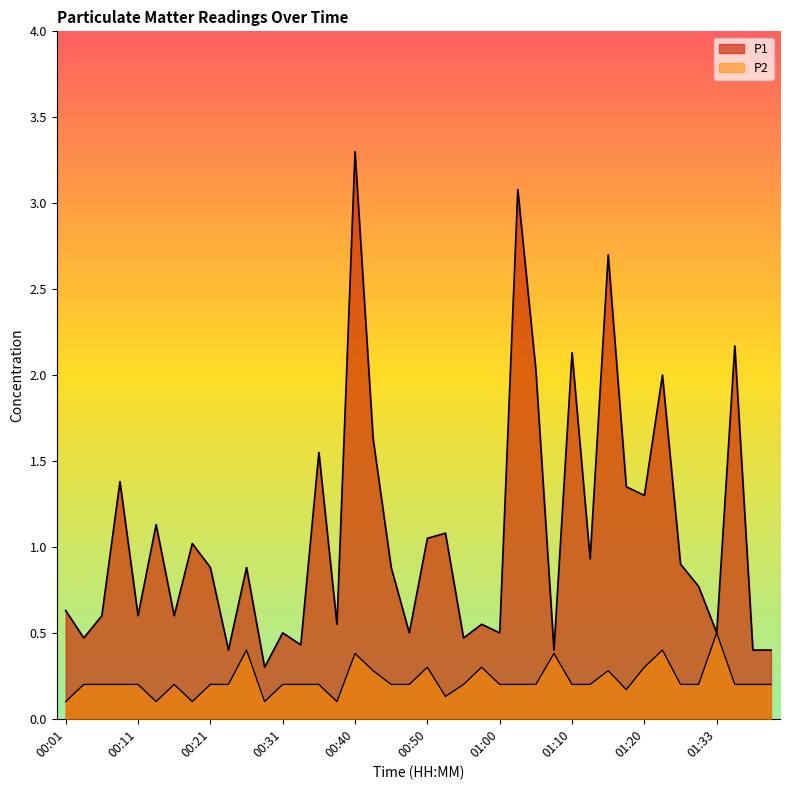

How many lines are shown in the chart?

2